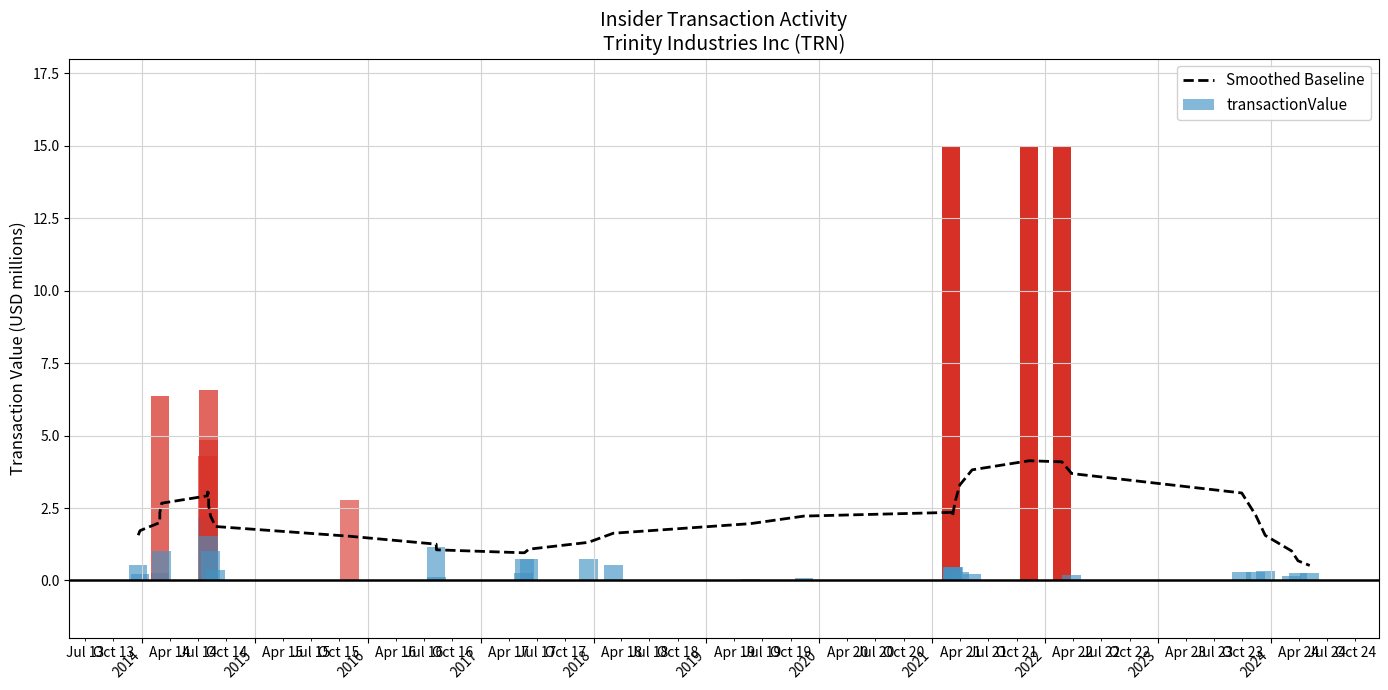

The value at 26 is 3.6. True or false?

False